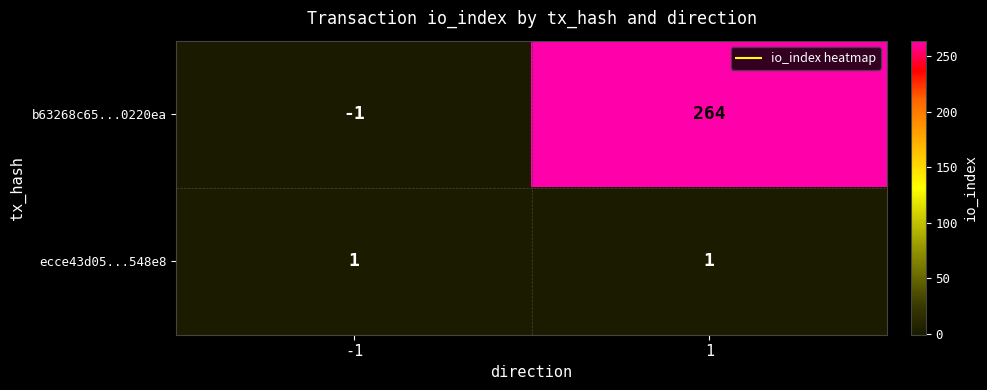

Reading left to right, what are all the values shown in this chart?

b63268c65...0220ea: -1	264
ecce43d05...548e8: 1	1